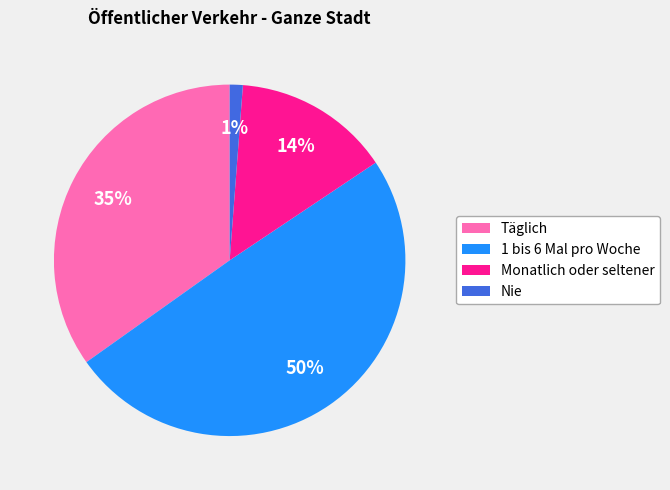

Do Täglich and Monatlich oder seltener together represent more than half of the pie?

No